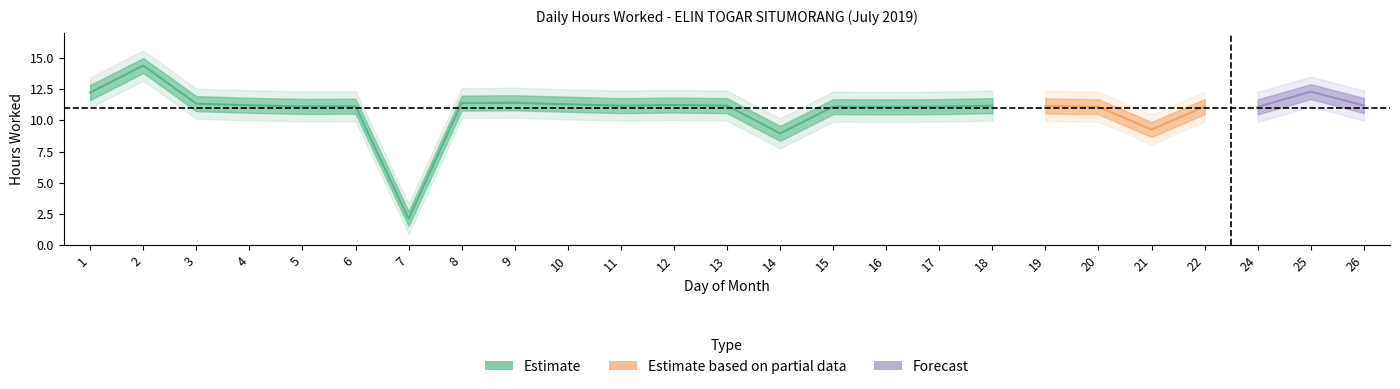

Approximately how many times larger is the value at 21 compared to 25?

0.8